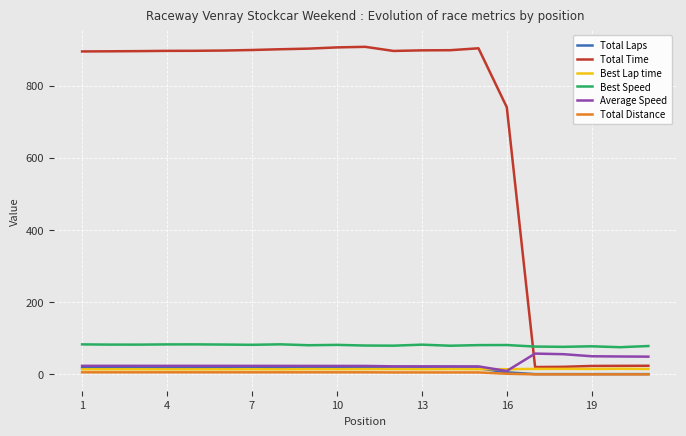

Which series has the largest total across all categories?

Total Time